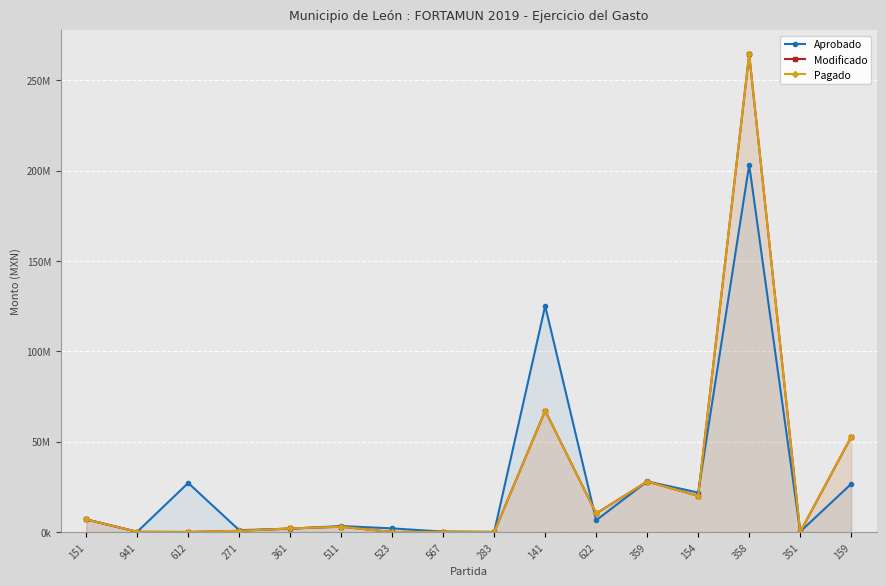

Which has a higher value, 612 or 523?

612